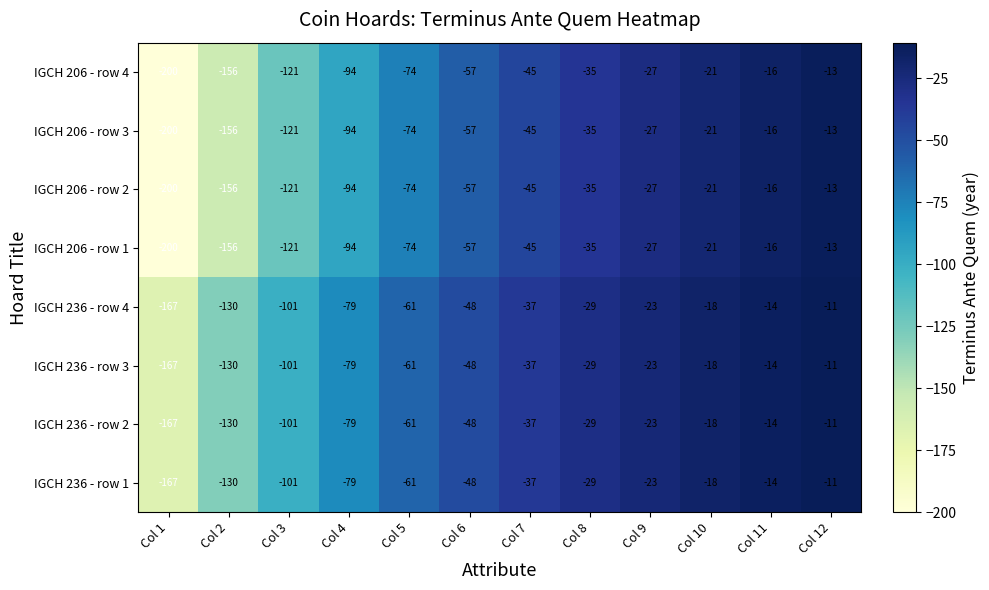

How many data points does each series have?

12